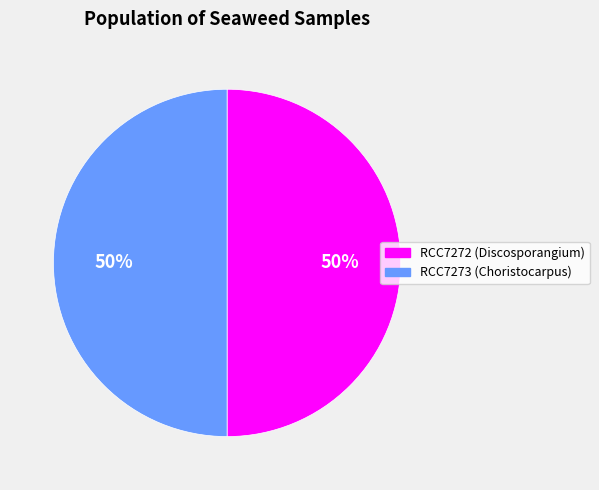

How many slices are in this pie chart?

2